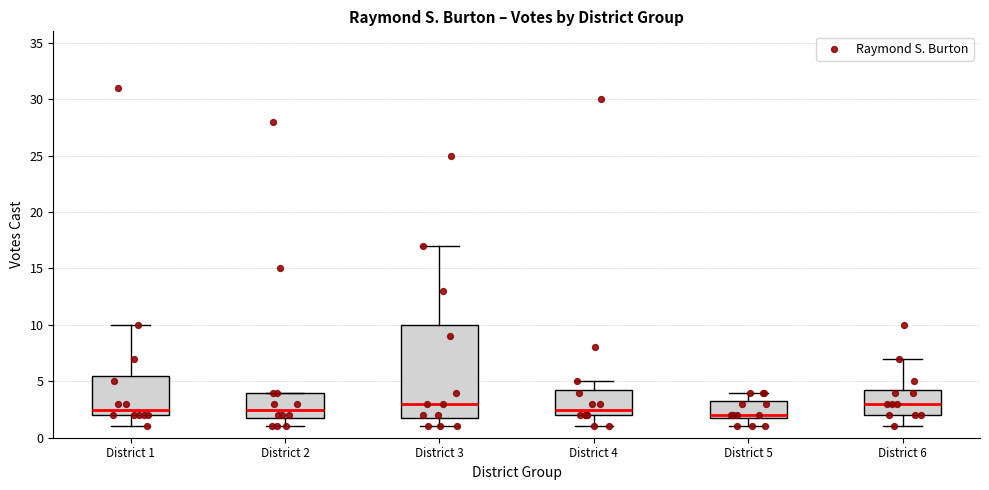

Reading left to right, read every box against the y-axis: the position of its median line, the range the box covers, and the ends of its whiskers. The values are not printed on the chart, so give them approximately, as read against the axis.

District 1: median 2.5, box 2.0 to 5.5, whiskers 1.0 to 10.0
District 2: median 2.5, box 2.0 to 4.0, whiskers 1.0 to 4.0
District 3: median 3.0, box 2.0 to 10.0, whiskers 1.0 to 17.0
District 4: median 2.5, box 2.0 to 4.5, whiskers 1.0 to 5.0
District 5: median 2.0 (just above the box's lower edge), box 2.0 to 3.5, whiskers 1.0 to 4.0
District 6: median 3.0, box 2.0 to 4.5, whiskers 1.0 to 7.0